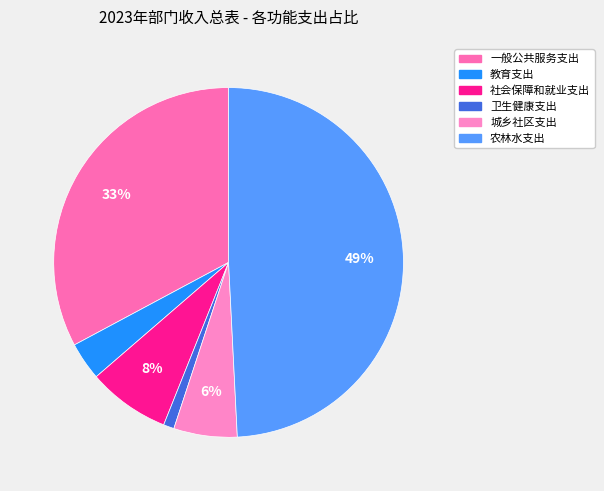

Rank the categories by value from lowest to highest.

卫生健康支出, 教育支出, 城乡社区支出, 社会保障和就业支出, 一般公共服务支出, 农林水支出